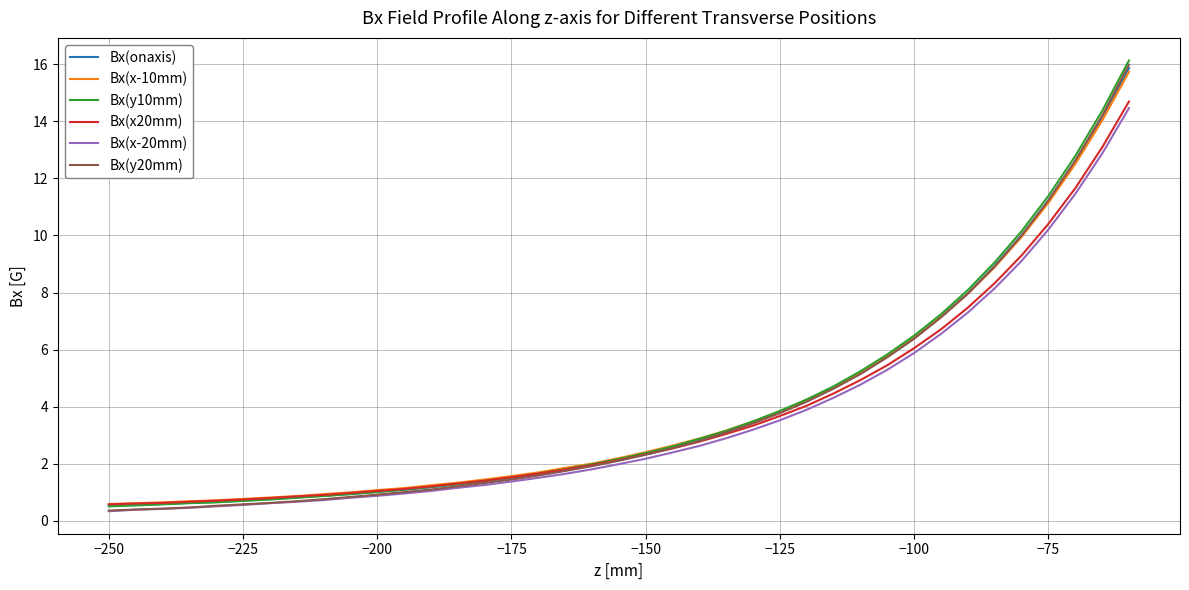

What is the highest value of the Bx(x-20mm) series?

14.5